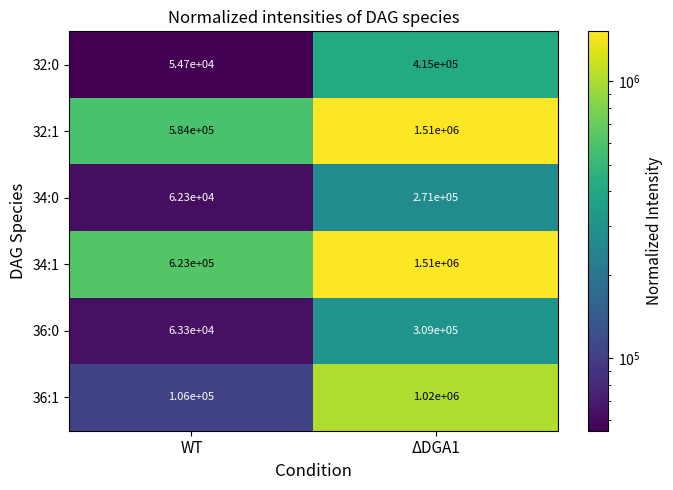

How many values in the 36:1 series are below 1020000?

1